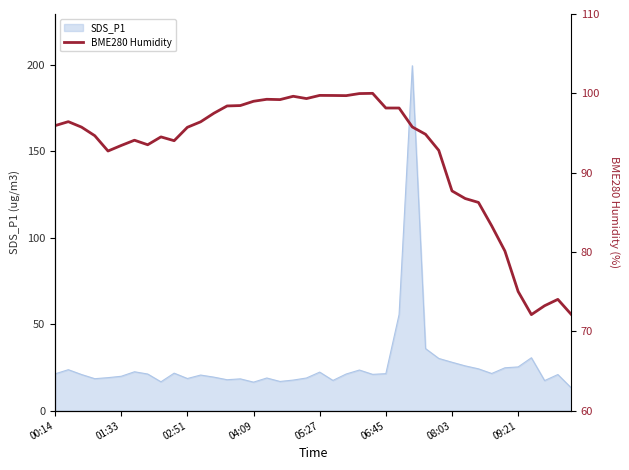

What is the difference between the values at 29 and 13?

5.6